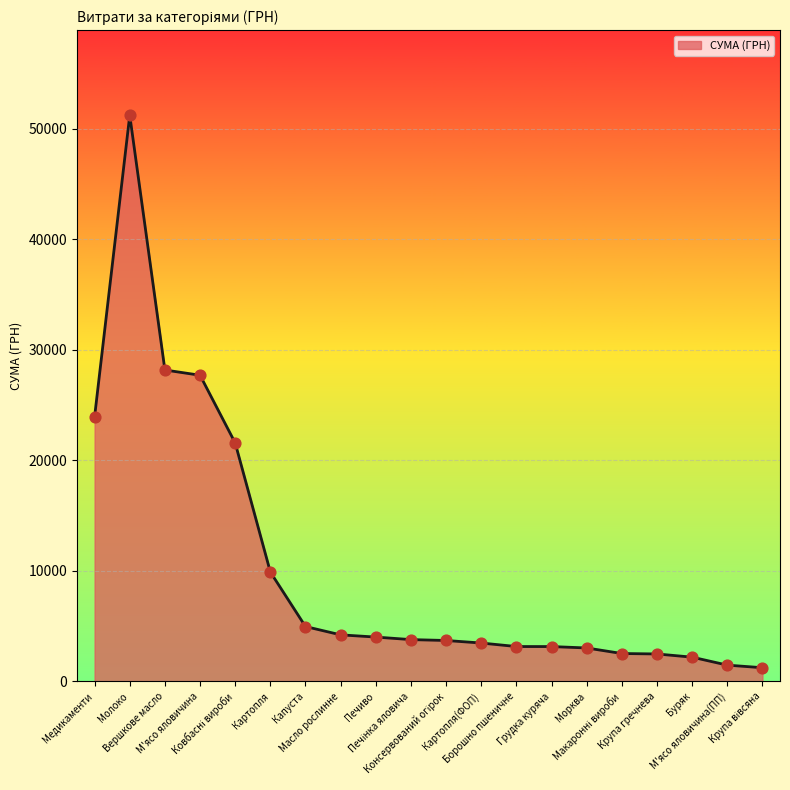

Approximately how many times larger is the value at Медикаменти compared to Печиво?

6.0